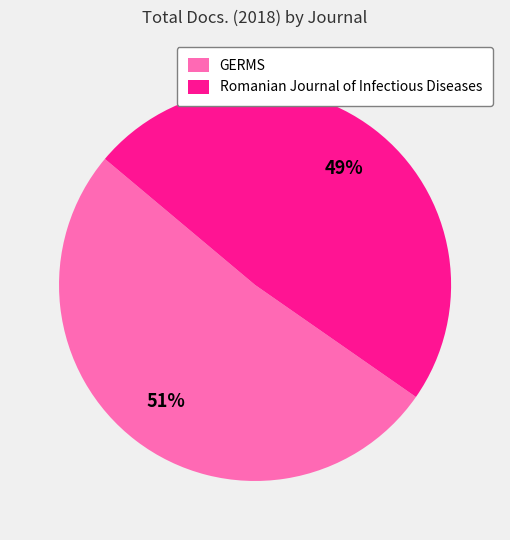

To the nearest percent, what is the combined percentage of Romanian Journal of Infectious Diseases and GERMS?

100%